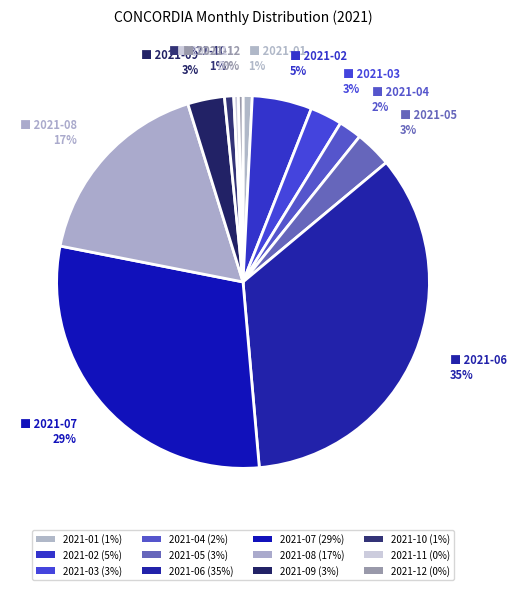

Rank the categories by value from lowest to highest.

2021-11, 2021-12, 2021-01, 2021-10, 2021-04, 2021-03, 2021-05, 2021-09, 2021-02, 2021-08, 2021-07, 2021-06